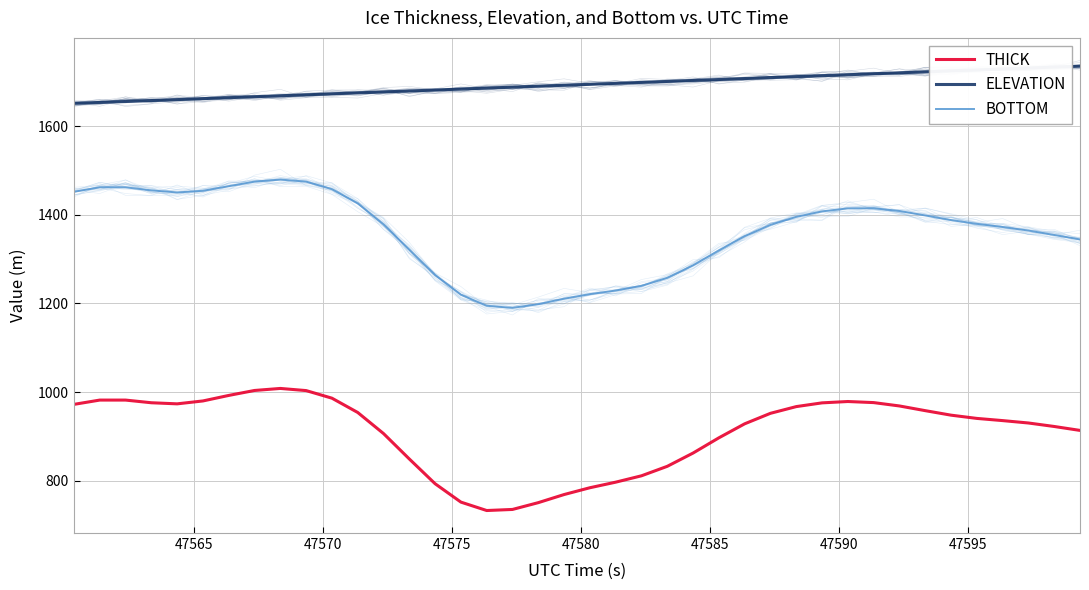

The value of THICK at 23 is 1228.9. True or false?

False